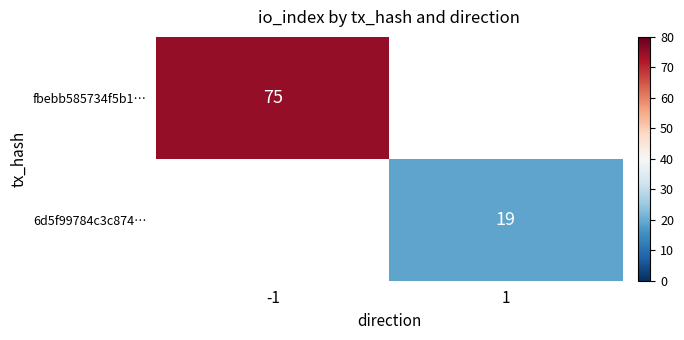

Is it true that fbebb585734f5b1… equals 106 at -1?

False